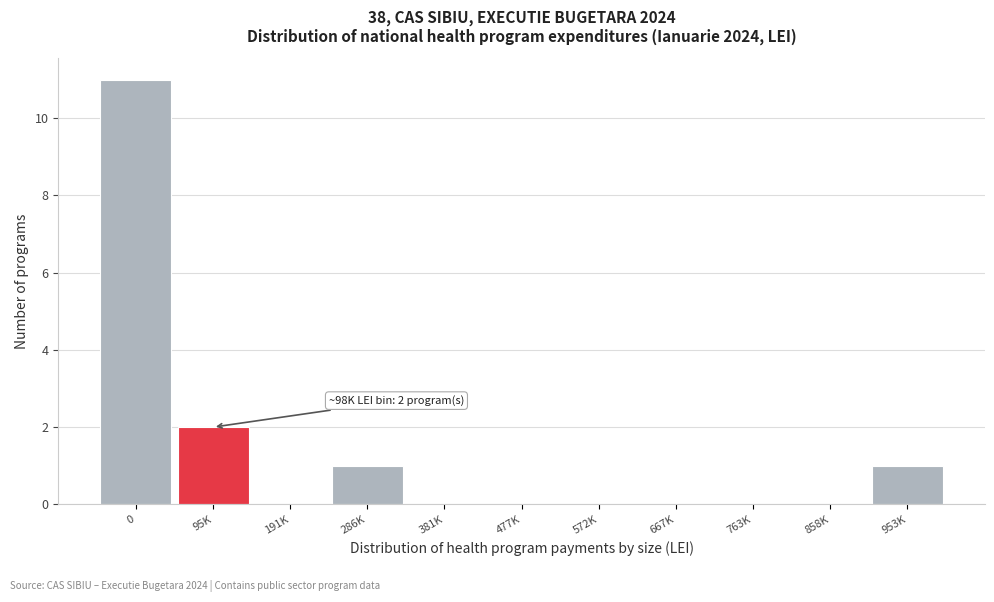

Reading left to right, list all the values displayed in this chart.

0=11	95K=2	191K=0	286K=1	381K=0	477K=0	572K=0	667K=0	763K=0	858K=0	953K=1